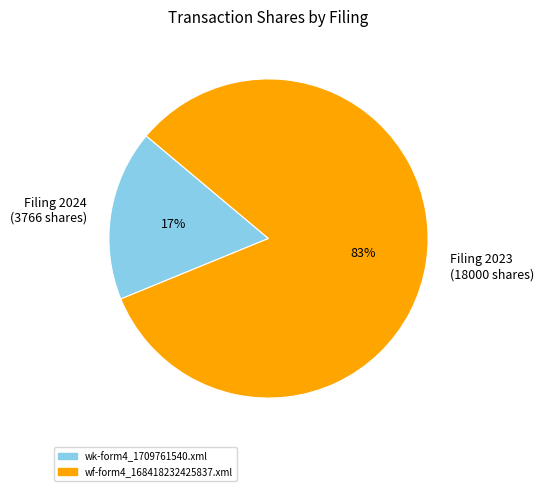

Is it true that Filing 2024 (3766 shares) is 17% of the pie?

True